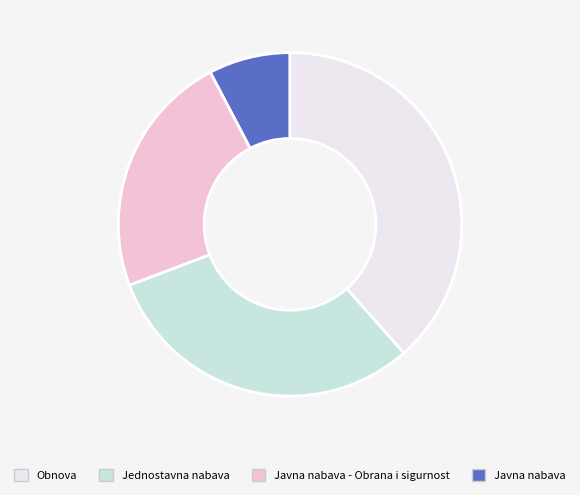

Is there any slice that represents more than half of the pie?

No